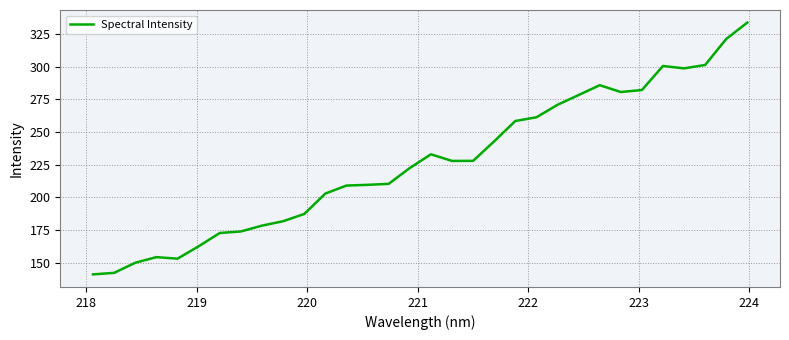

What is the maximum value shown in the chart?

333.6